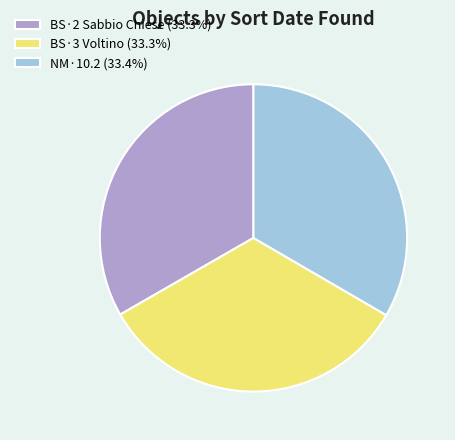

Does BS·2 Sabbio Chiese (33.3%) account for over 50% of the chart?

No